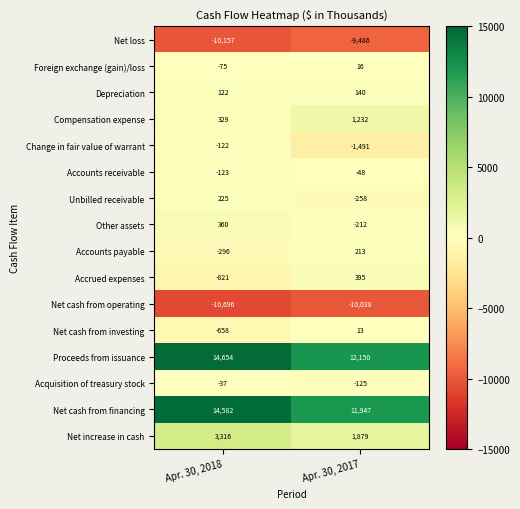

What is the sum of all Accounts payable values?

-83